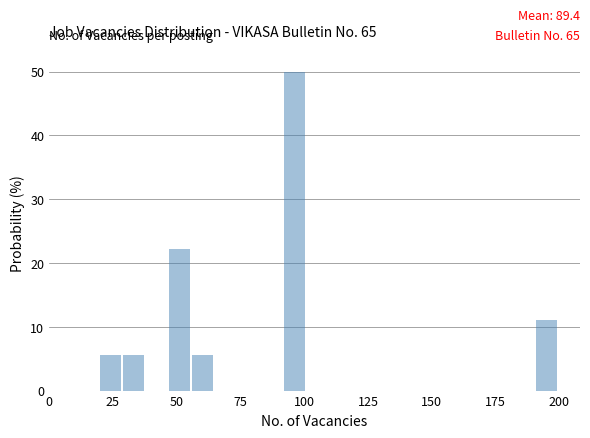

Around what value on the x-axis is the tallest bar? Give the approximate position of its centre, as read against the axis.

95